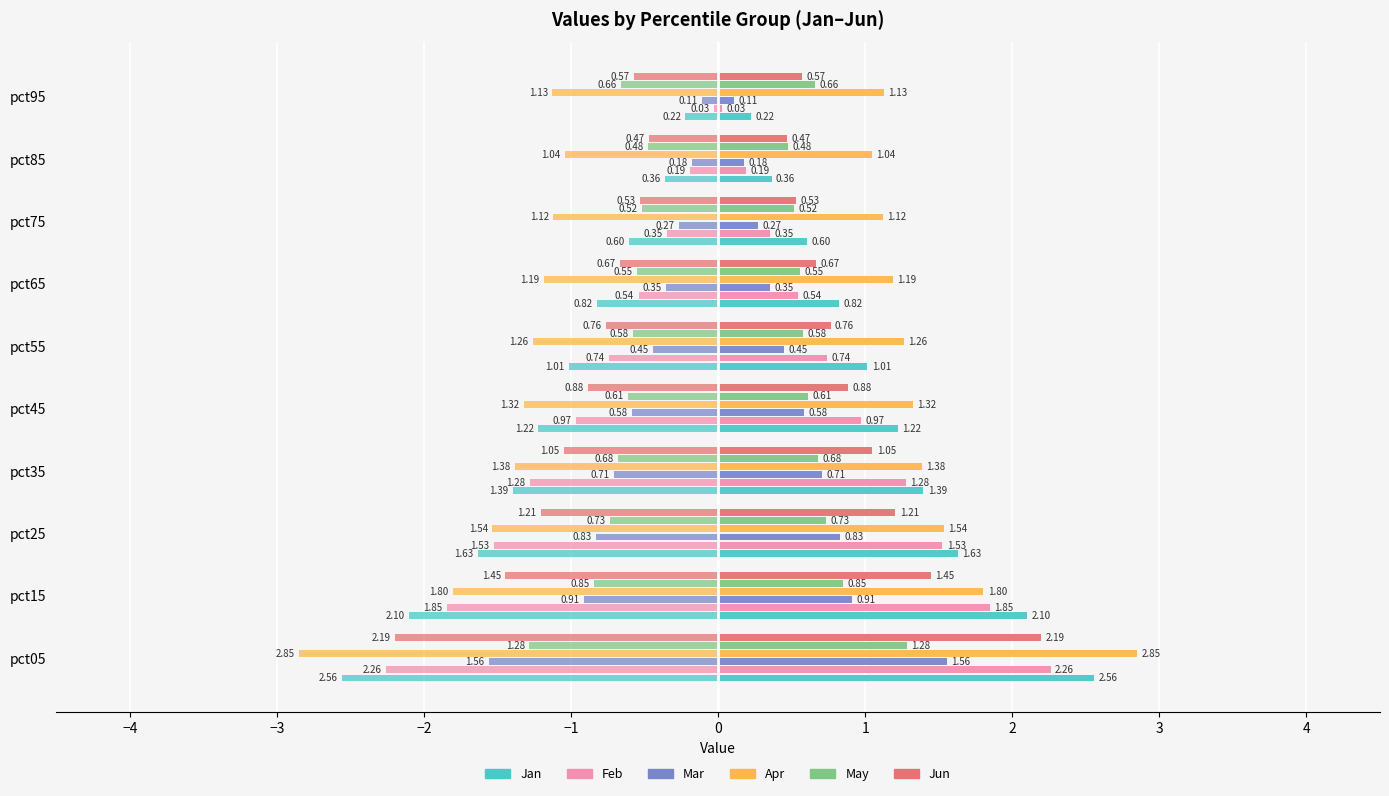

What is the sum of all Feb values?

-9.7